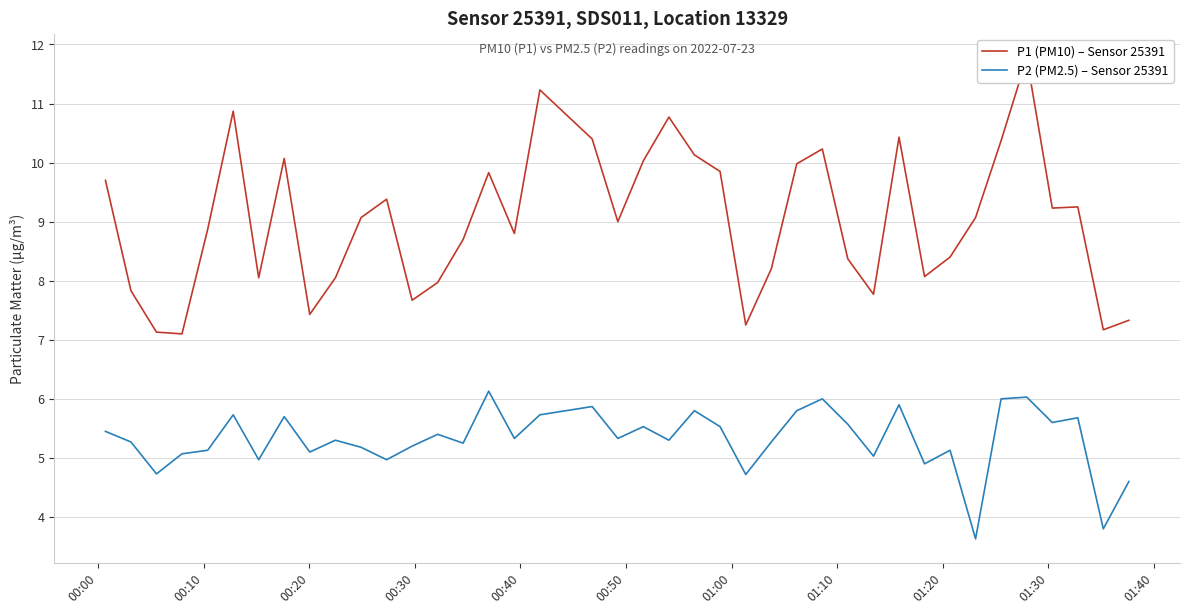

Rank the series by their average value, from highest to lowest.

P1 (PM10) – Sensor 25391, P2 (PM2.5) – Sensor 25391